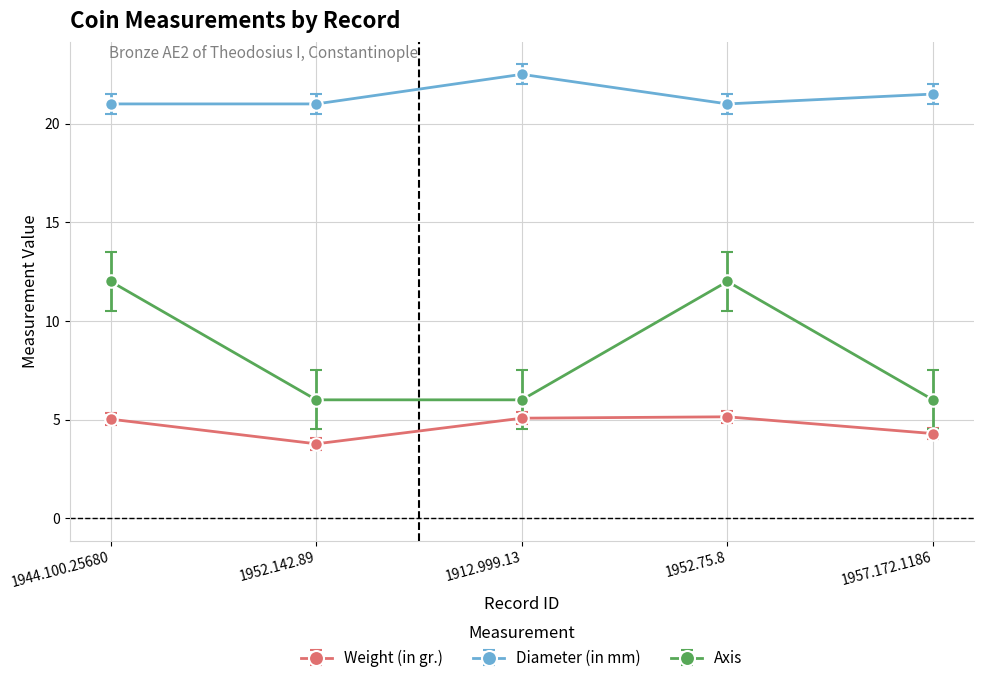

At which category does Diameter (in mm) reach its first local peak?

1912.999.13